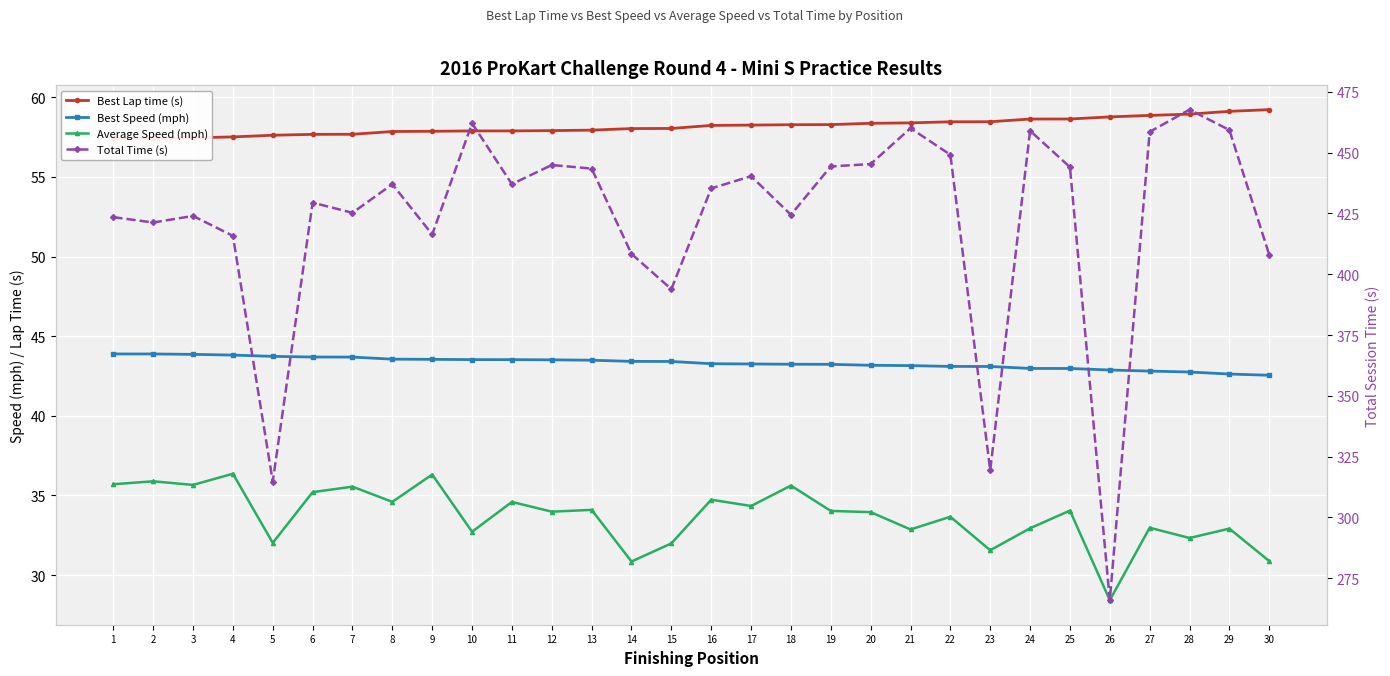

The value of Total Time (s) at 22 is 449.2. True or false?

True